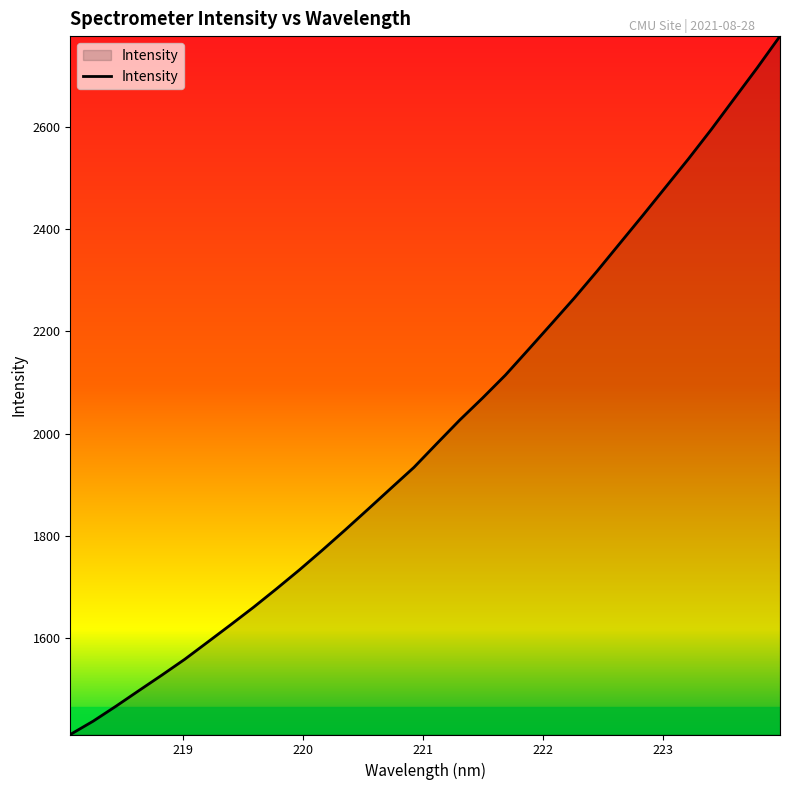

What is the maximum value shown in the chart?

2777.0